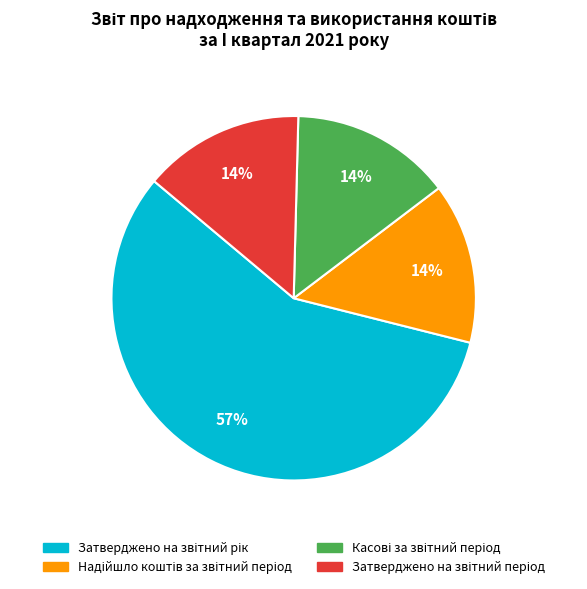

To the nearest percent, what is the average slice percentage?

25%